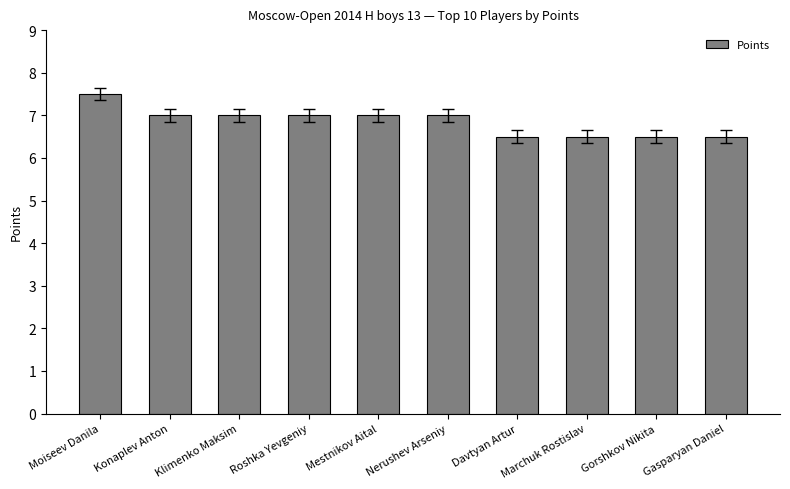

The chart shows a value of 7.0 at Roshka Yevgeniy. True or false?

True